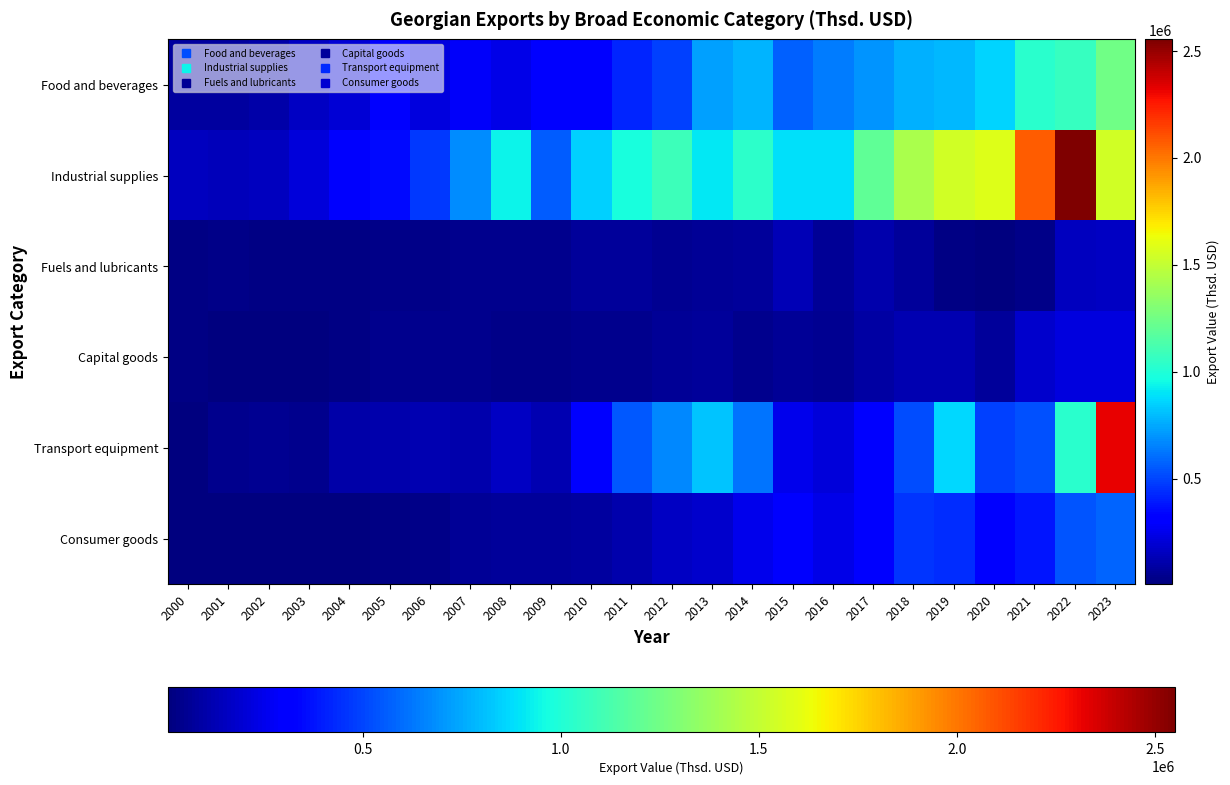

What is the minimum value shown in the chart?

7965.9